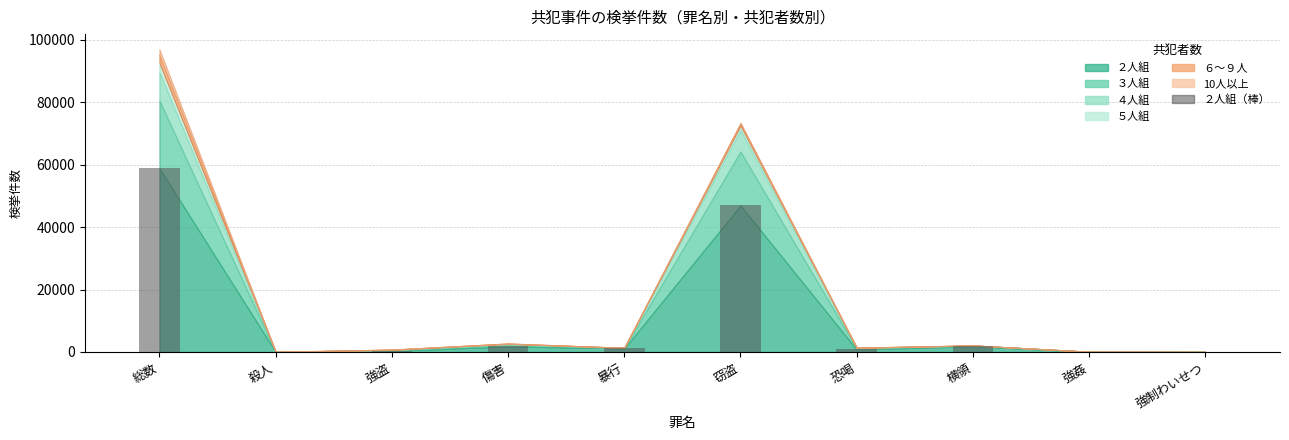

Where is the data nearest to the value 29462?

窃盗